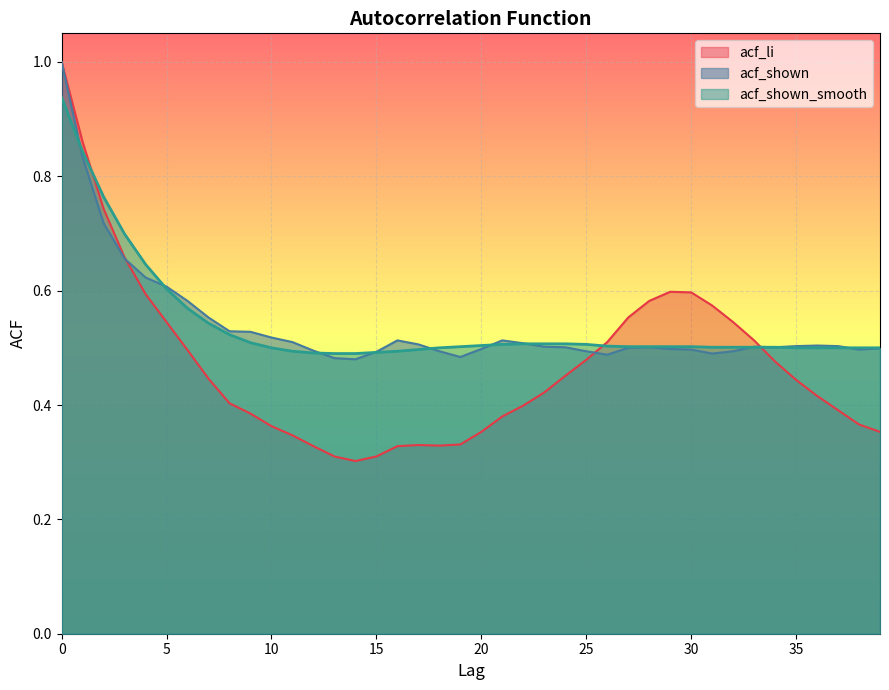

What are all the series names shown in the legend?

acf_li, acf_shown, acf_shown_smooth